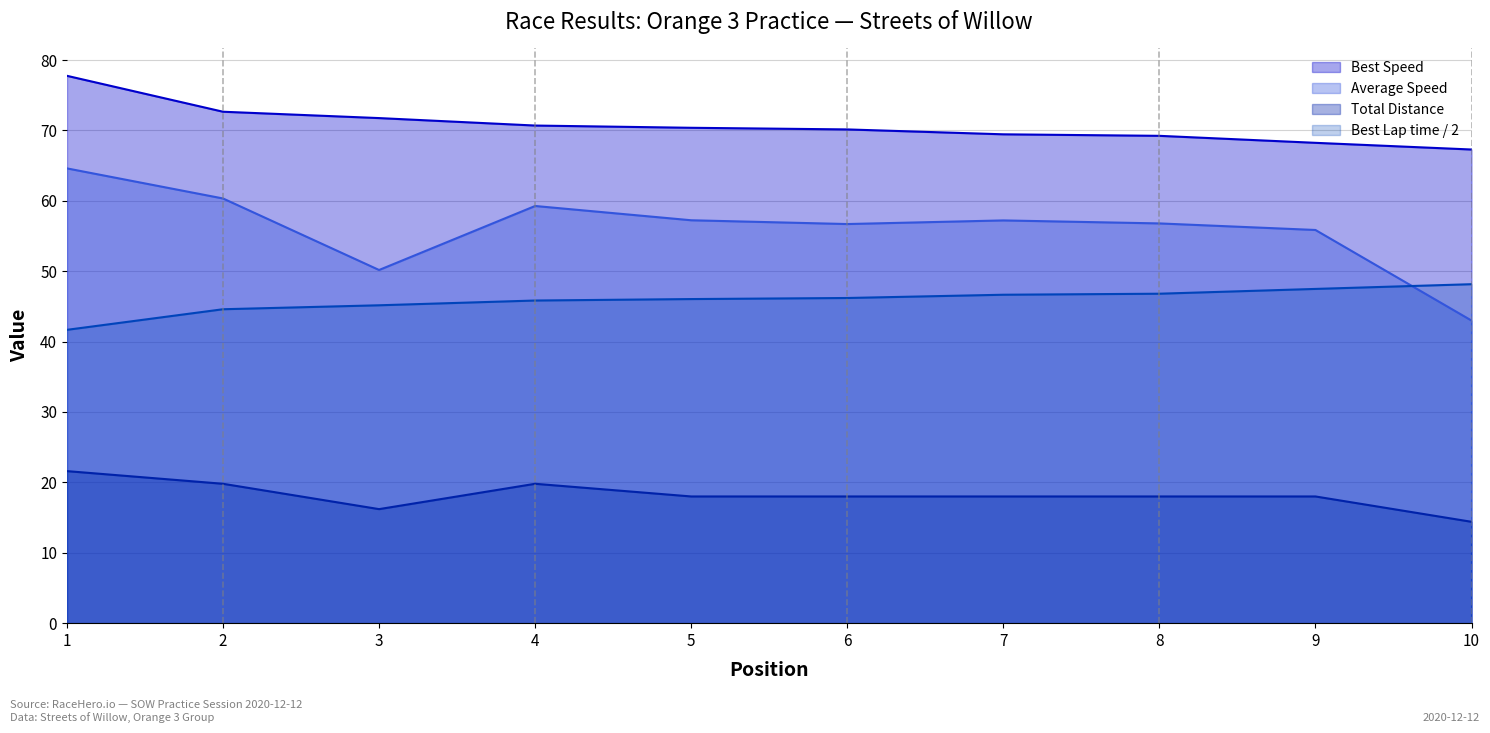

List the series in order of their overall mean, highest first.

Best Speed, Average Speed, Best Lap time / 2, Total Distance